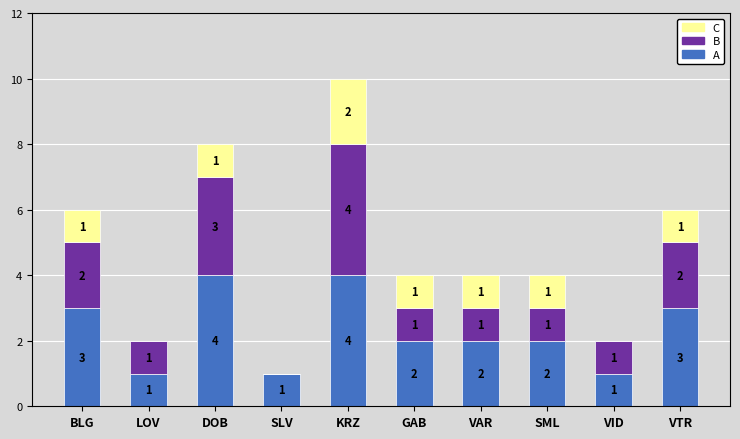

Does the chart contain stacked bars?

Yes